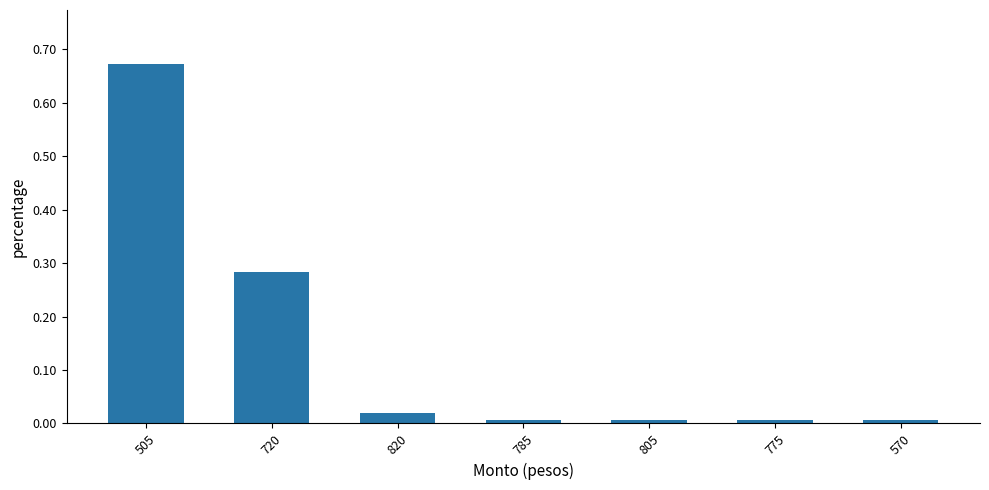

What is the label of the 5th bar from the right?

820